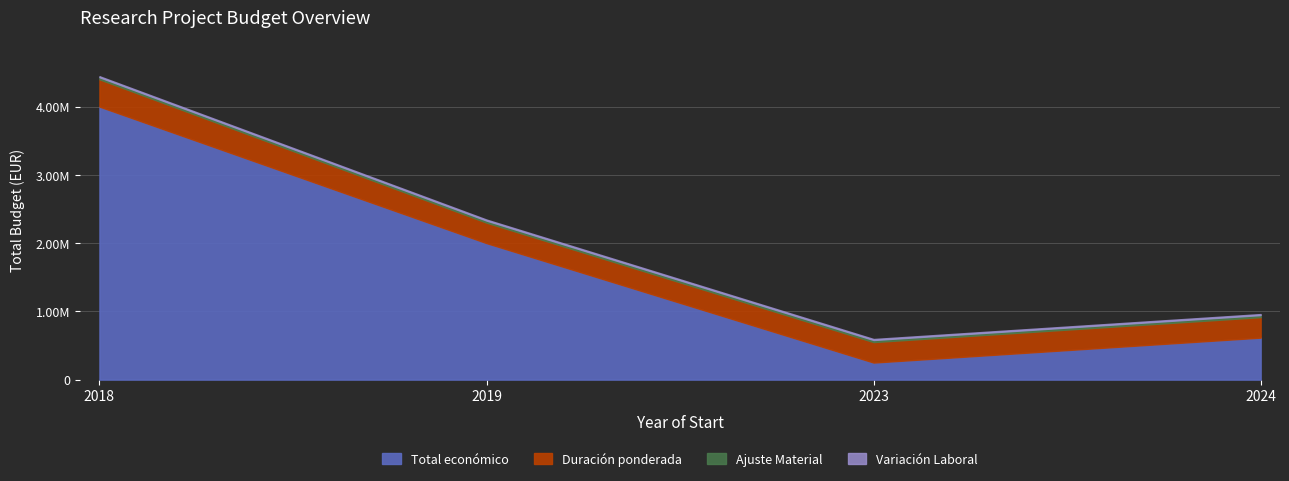

The Total económico series shows 111399 at 2023. True or false?

False